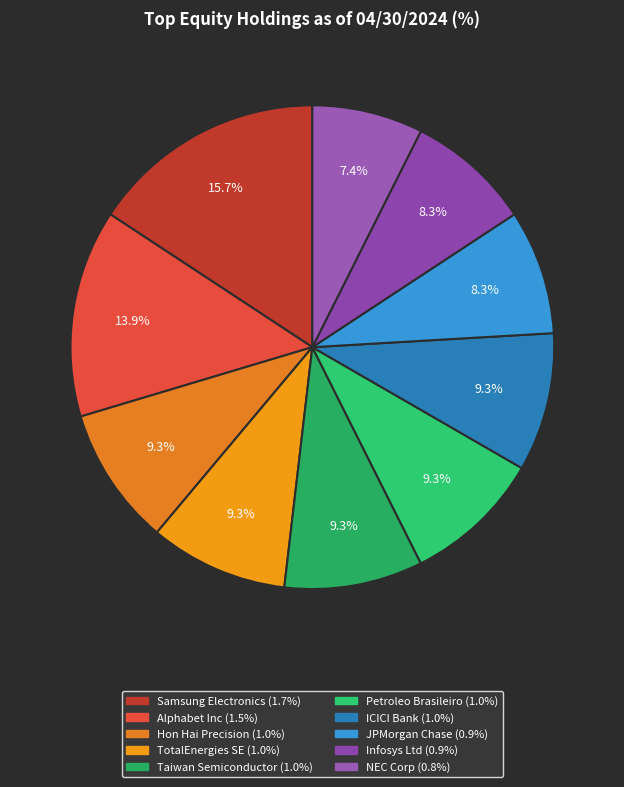

To the nearest percent, what is the difference between the ICICI Bank and JPMorgan Chase slice percentages?

1%